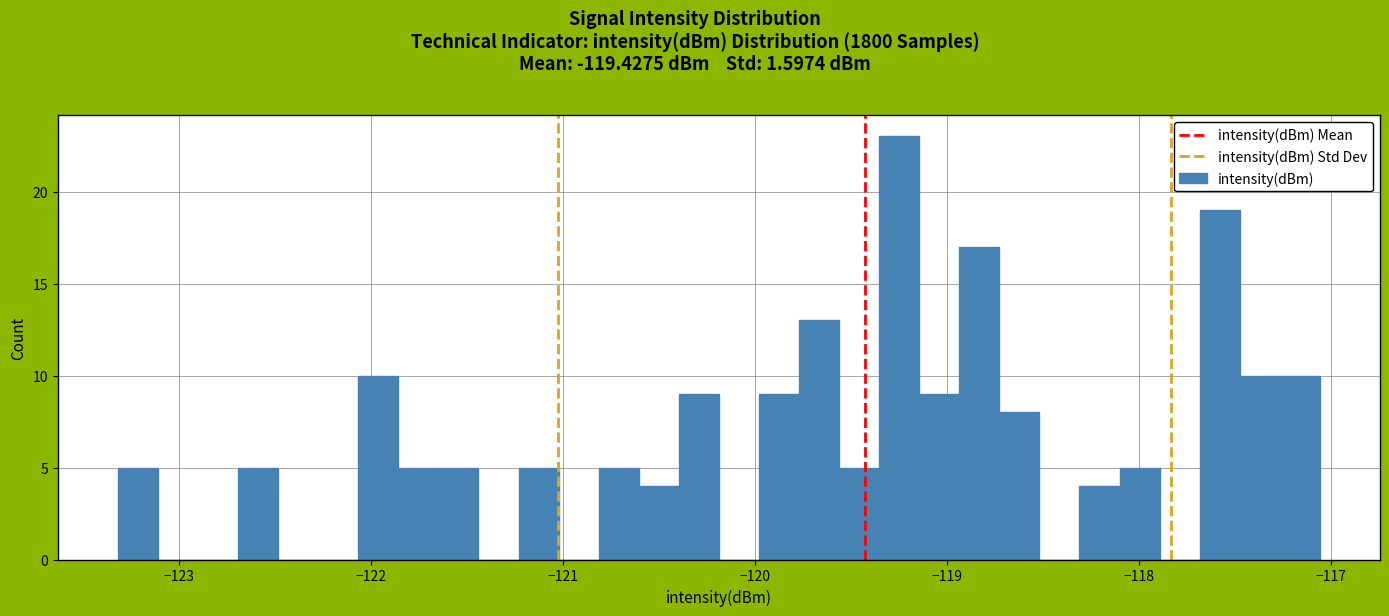

Read against the x-axis, roughly where is the centre of the tallest bar?

-119.2